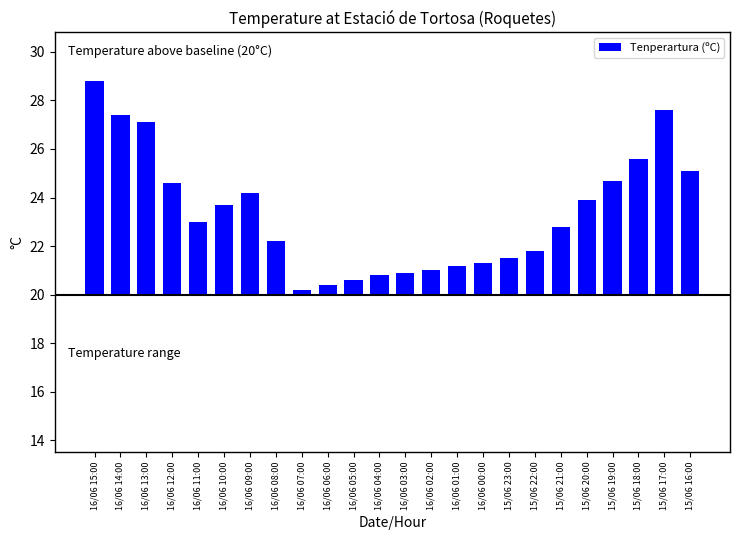

At which label does the data first exceed 3?

16/06 15:00